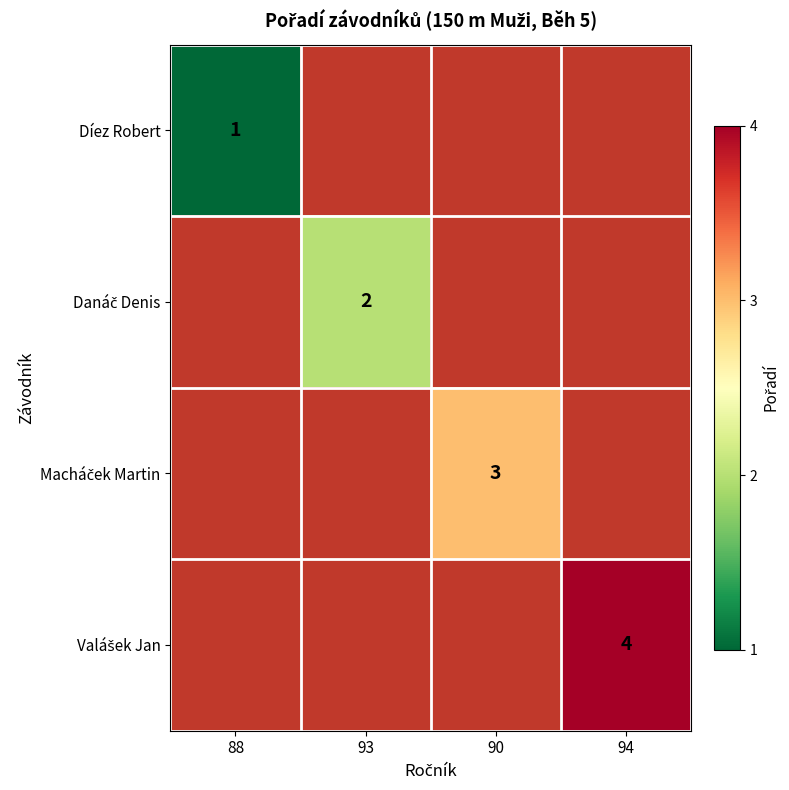

The Díez Robert series shows 2 at 88. True or false?

False